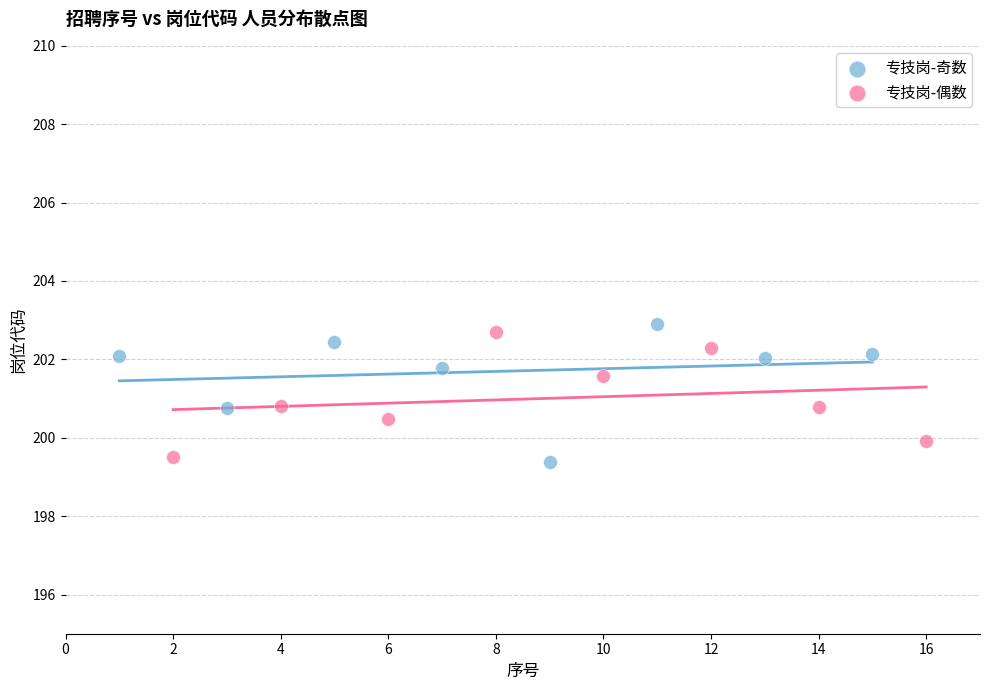

Which series contains the lowest Y value?

专技岗-奇数